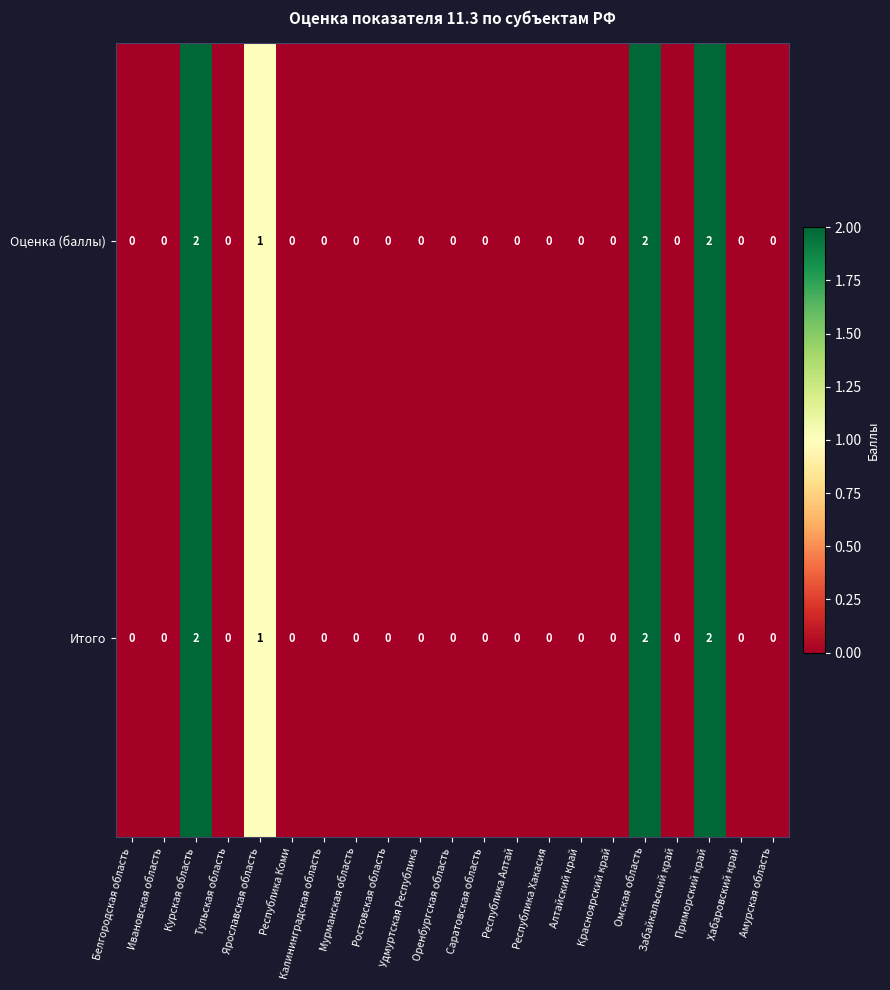

The Оценка (баллы) series shows 2 at Курская область. True or false?

True